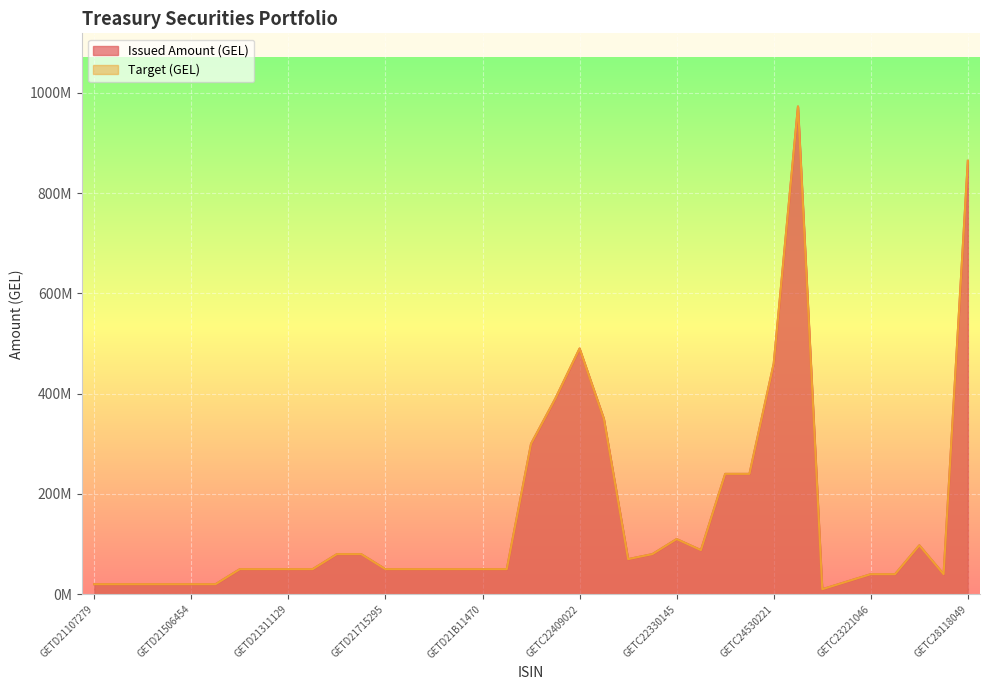

True or false: Target (GEL) and Issued Amount (GEL) cross at least once.

False